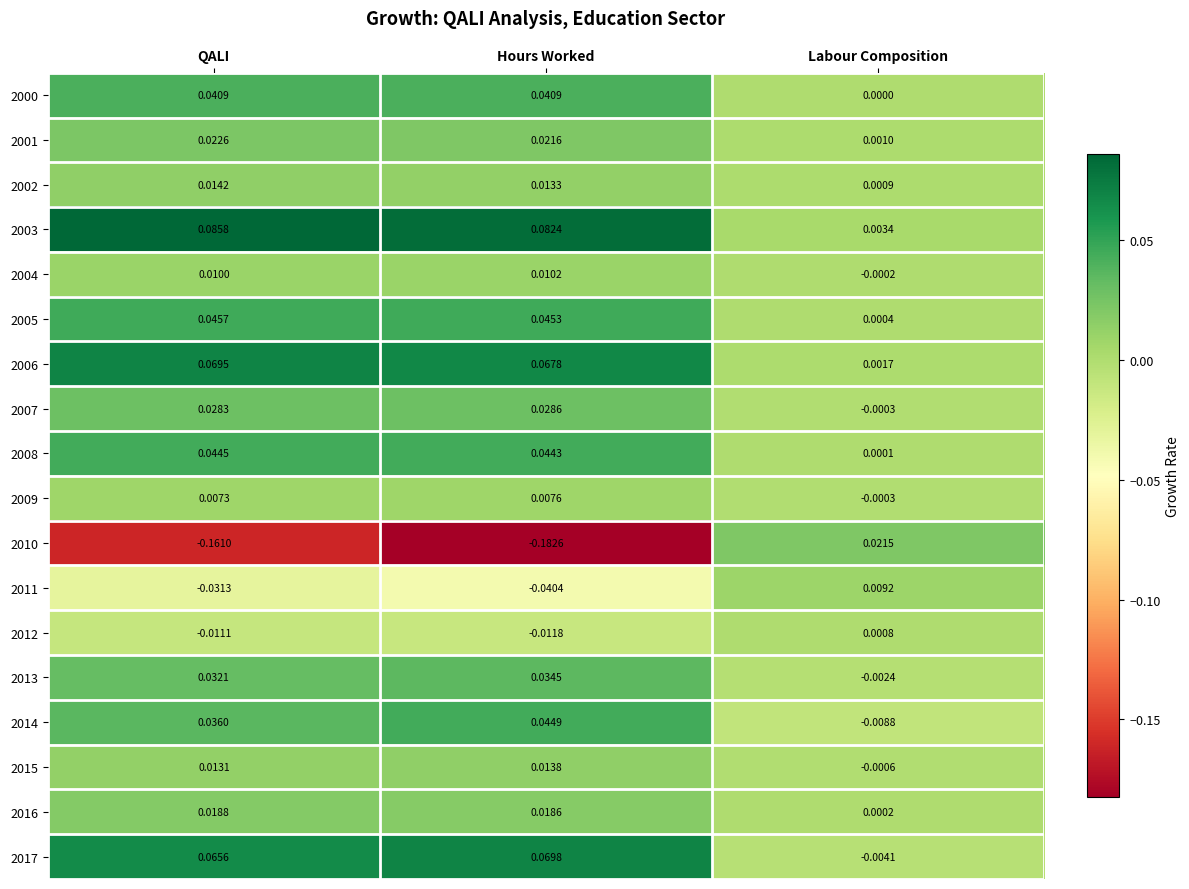

Rank the series by their maximum value, from highest to lowest.

2003, 2017, 2006, 2005, 2014, 2008, 2000, 2013, 2007, 2001, 2010, 2016, 2002, 2015, 2004, 2011, 2009, 2012